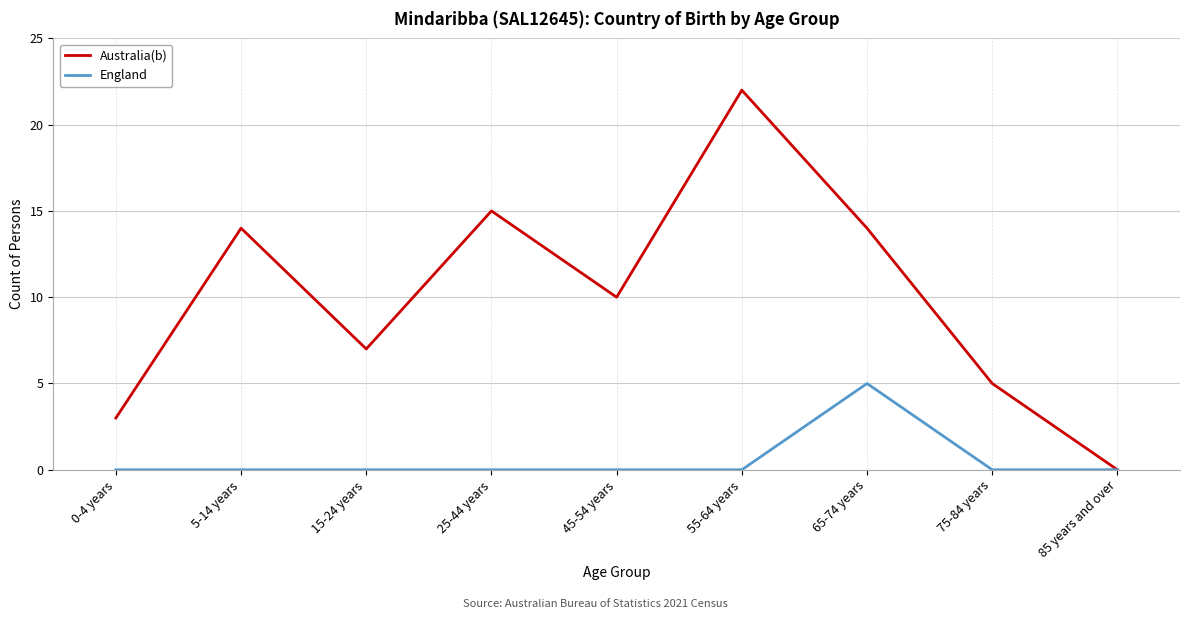

Which category has the lowest value in the Australia(b) series?

85 years and over